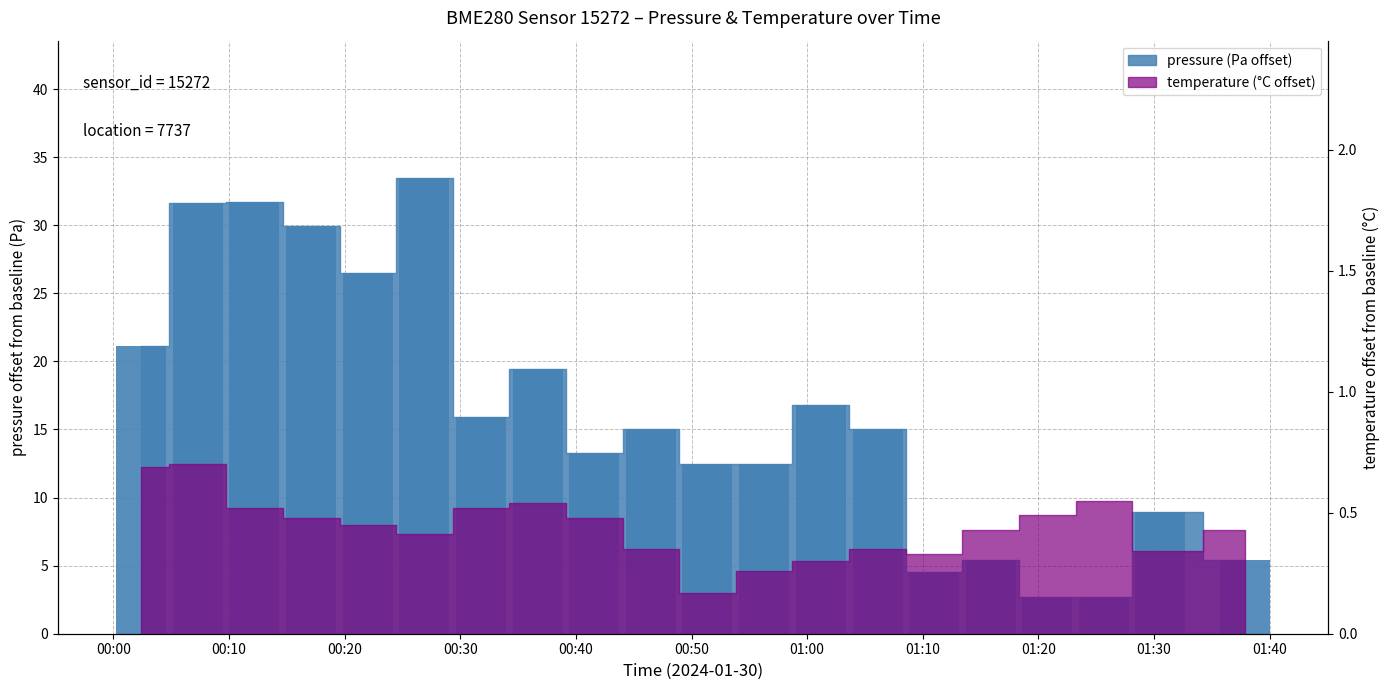

Where is the data nearest to the value 18?

01:00